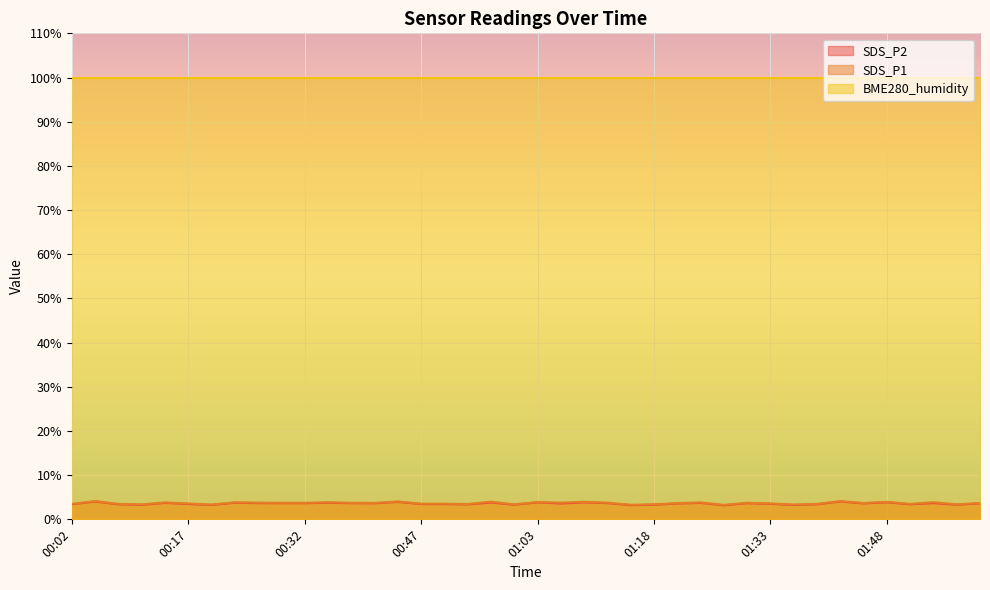

True or false: SDS_P1 and SDS_P2 intersect in this chart.

False